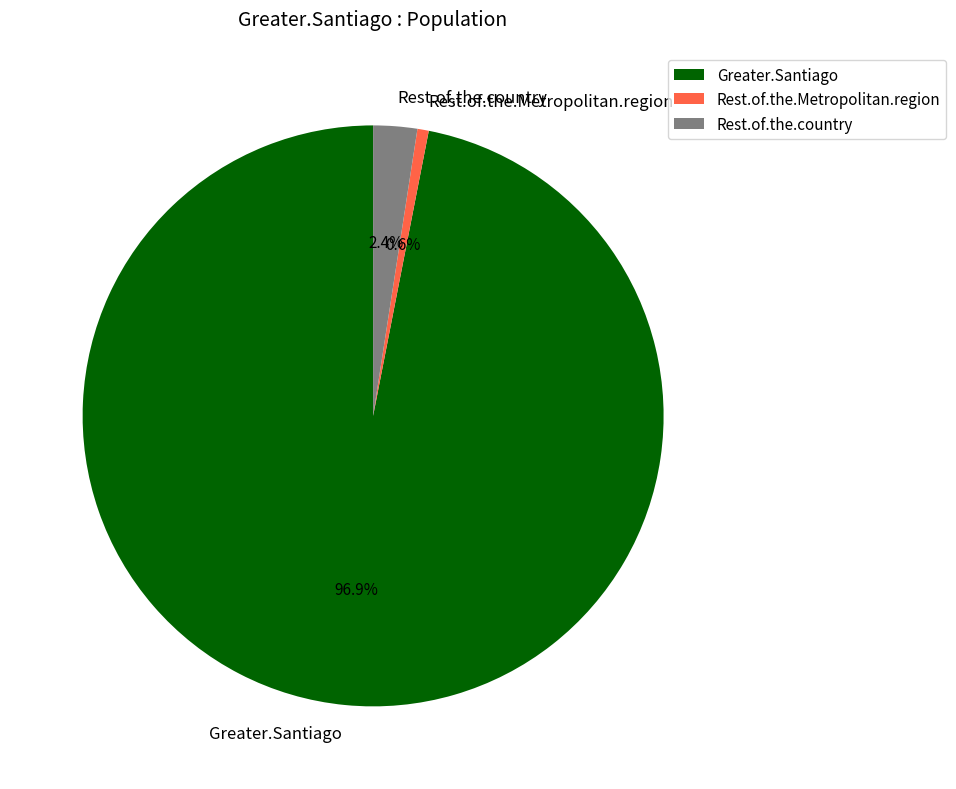

What is the total percentage of Greater.Santiago and Rest.of.the.country?

99.4%